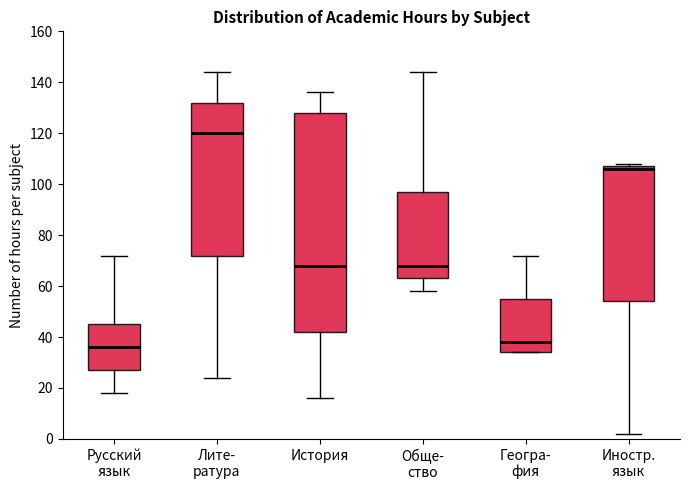

Which box has the lowest median line?

Русский язык